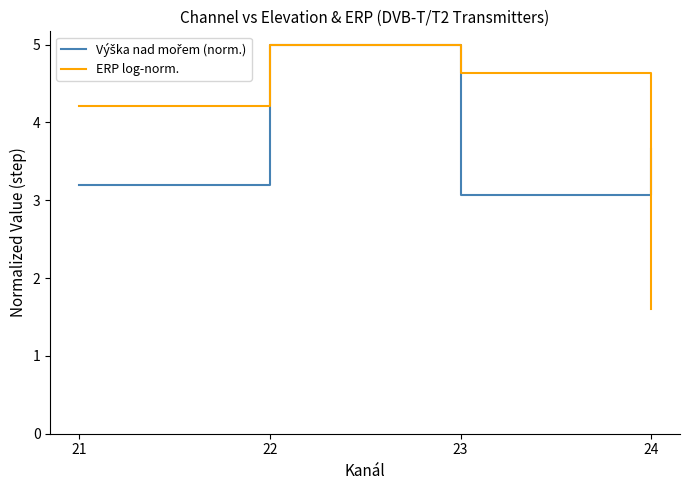

True or false: ERP log-norm. has more than 0 interior local peaks.

True